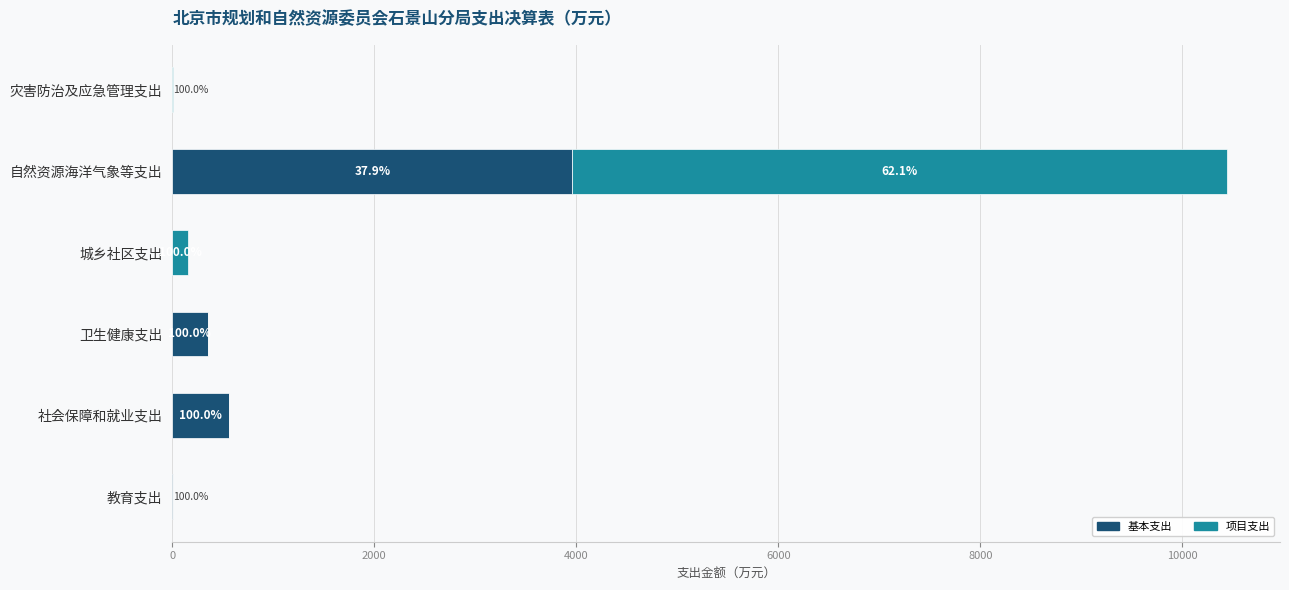

What are all the series names shown in the legend?

基本支出, 项目支出